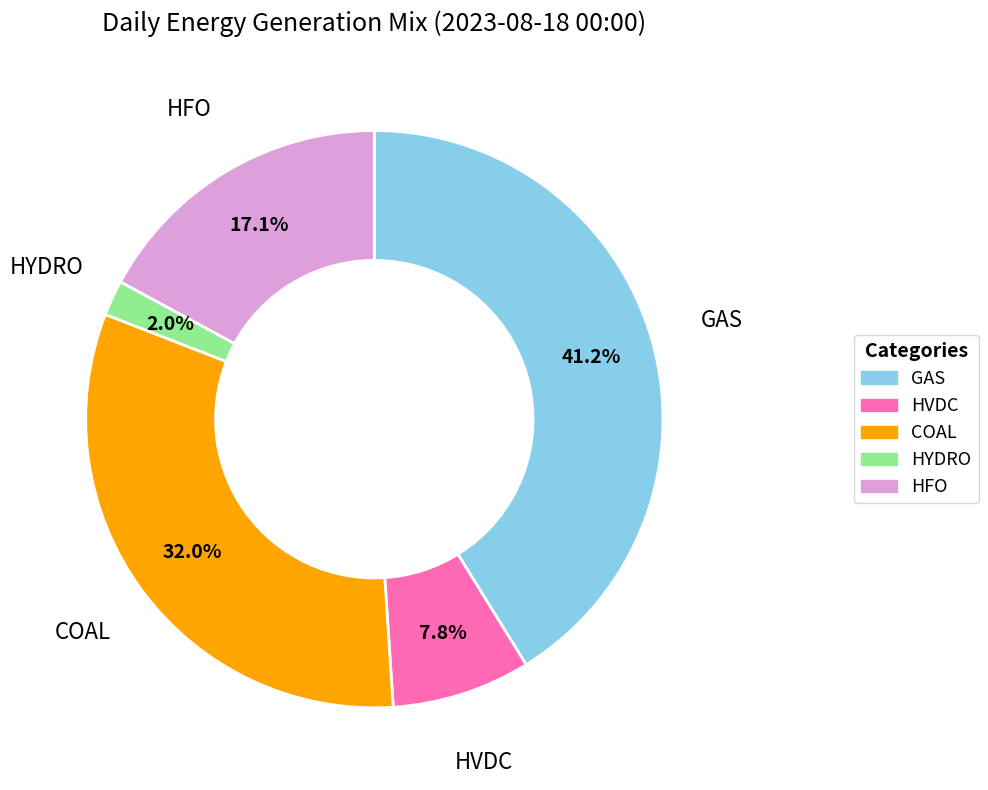

How many slices are in this pie chart?

5